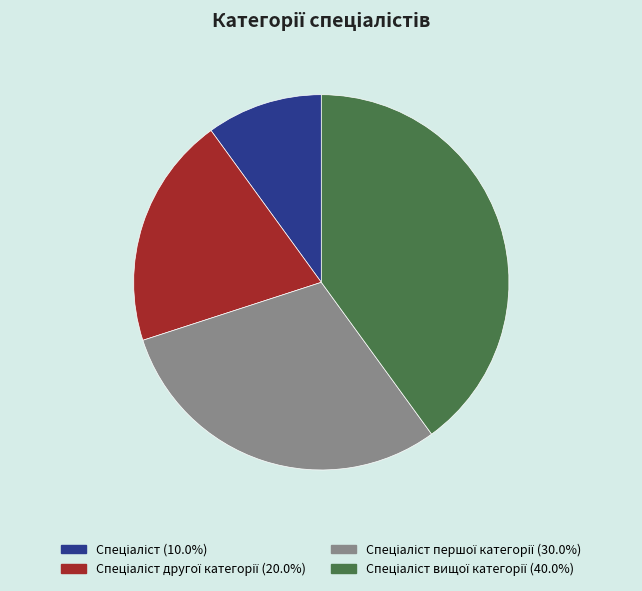

Does any single category account for the majority?

No